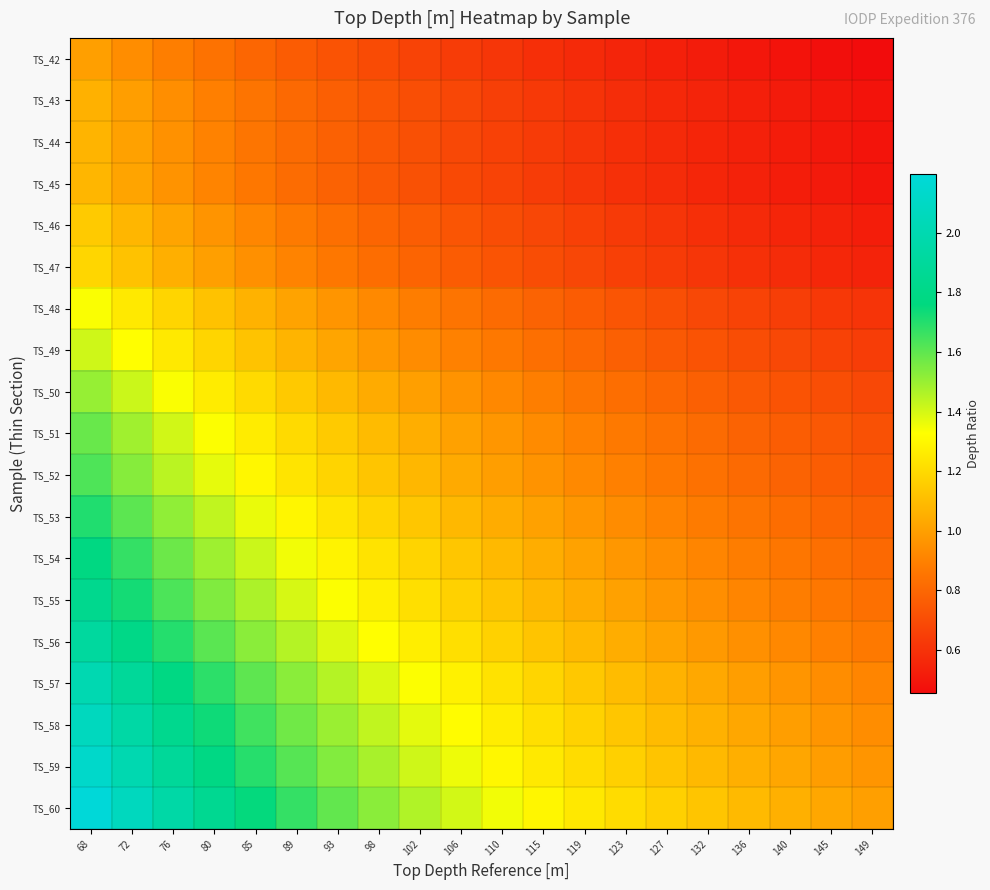

How many distinct data groups are displayed?

19